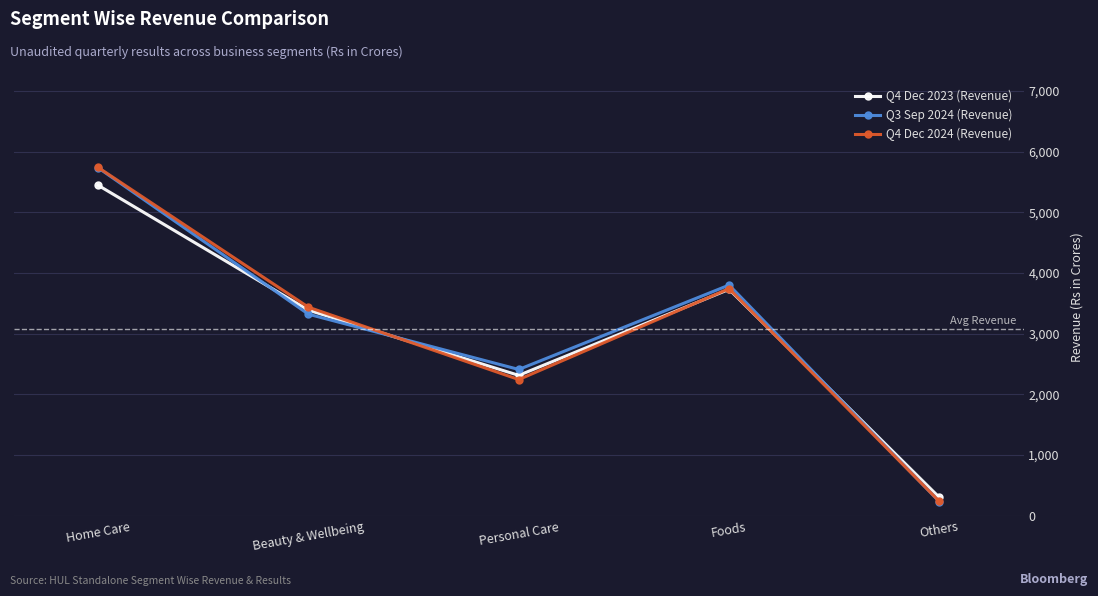

Between Beauty & Wellbeing and Foods, which series saw the biggest shift?

Q3 Sep 2024 (Revenue)